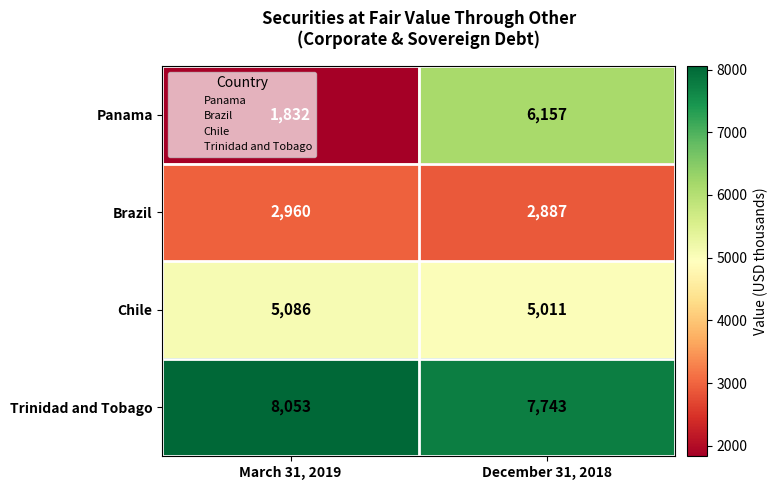

How many categories are shown in the chart?

2